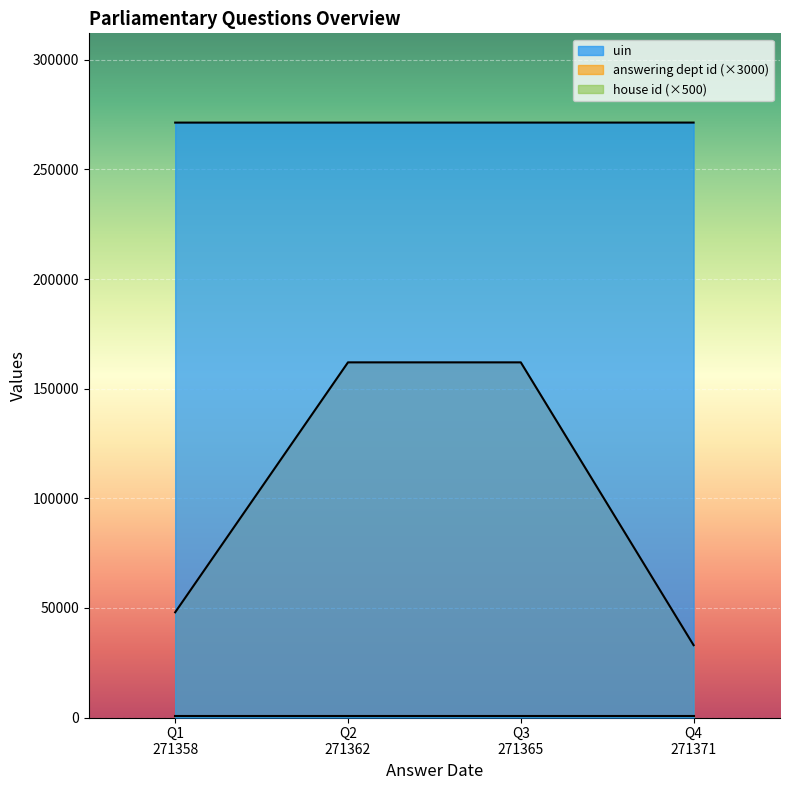

What is the minimum value for uin?

271358